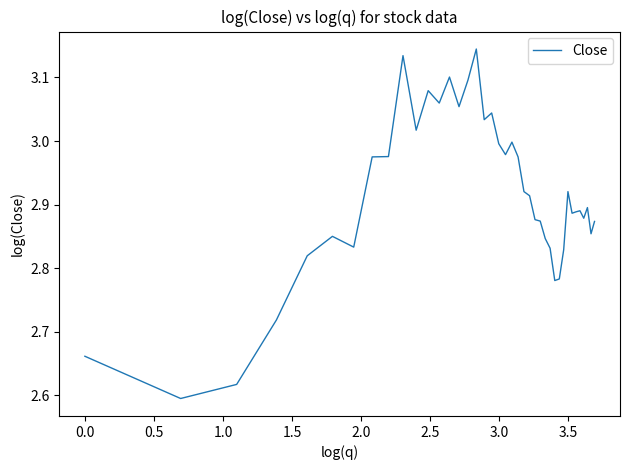

What is the difference between the maximum and minimum values?

0.5